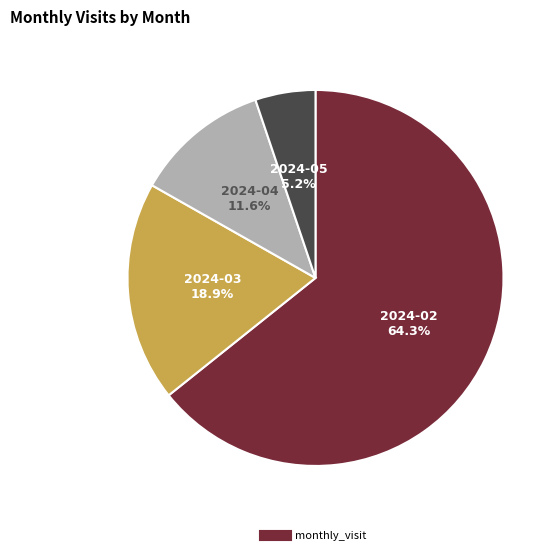

Is there any slice that represents more than half of the pie?

Yes